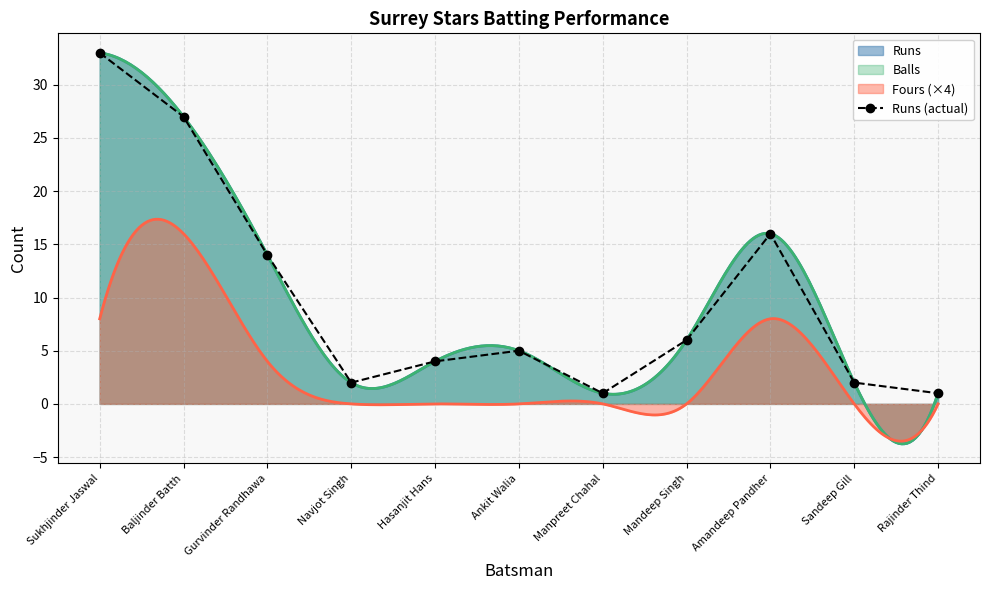

What is the change in value from Navjot Singh to Mandeep Singh?

+4